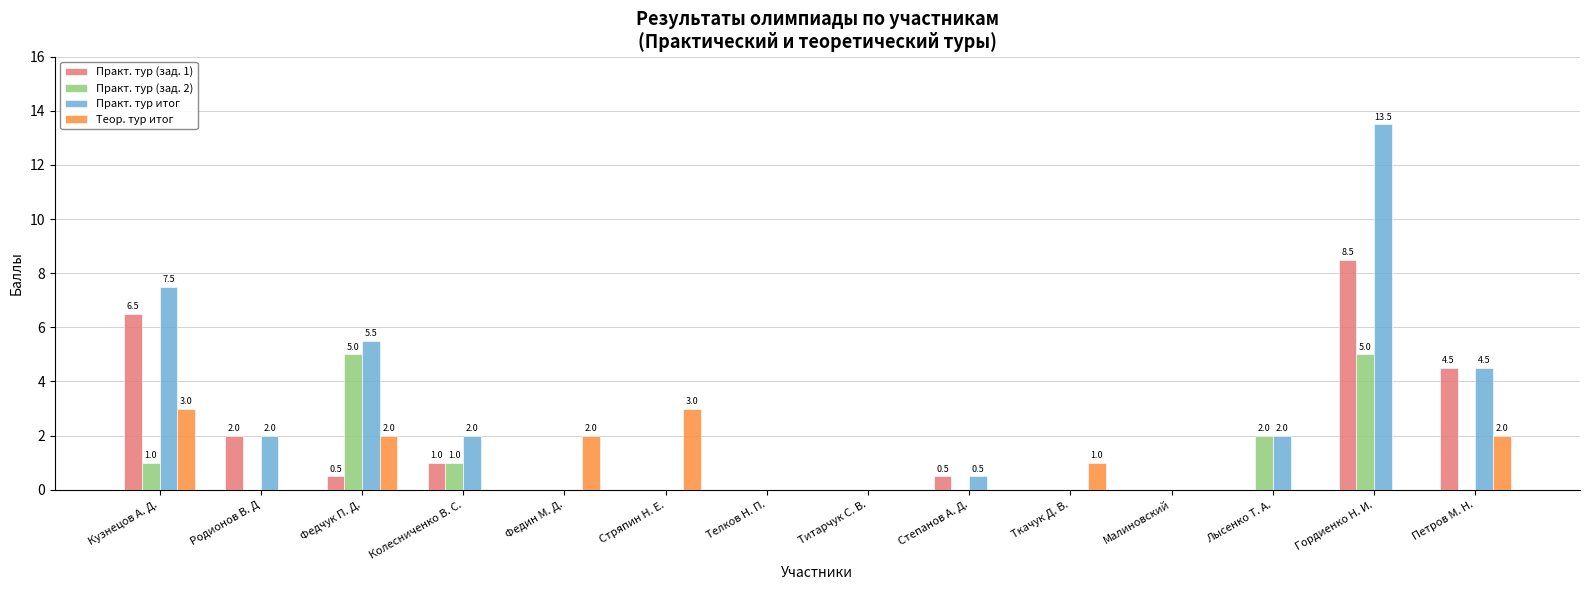

What is the highest value of the Теор. тур итог series?

3.0